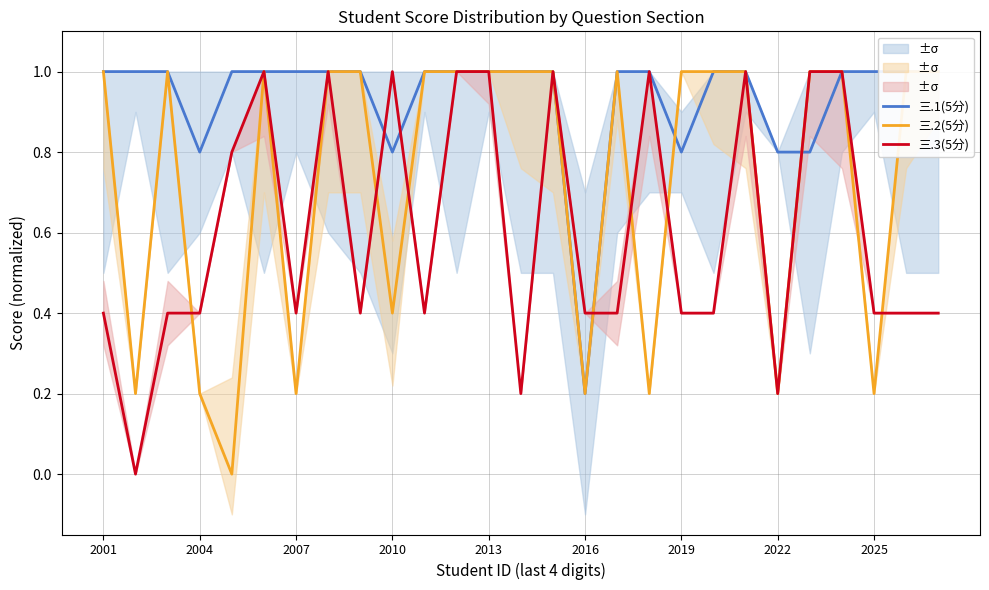

What is the difference between the maximum and minimum values in the 三.2(5分) series?

1.0